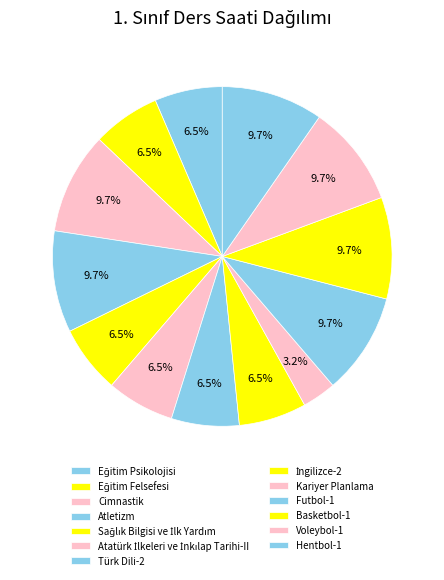

Which category has the biggest portion of the pie?

Cimnastik